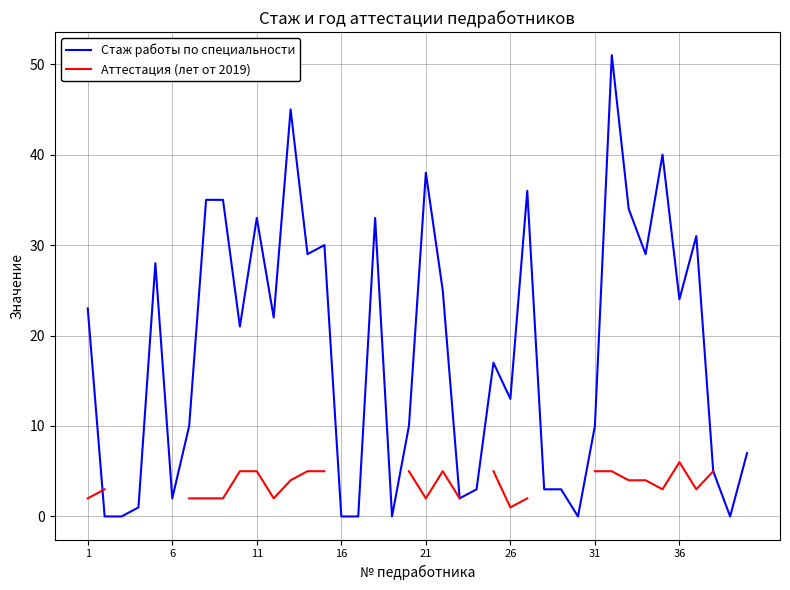

What is the greatest value displayed?

51.0